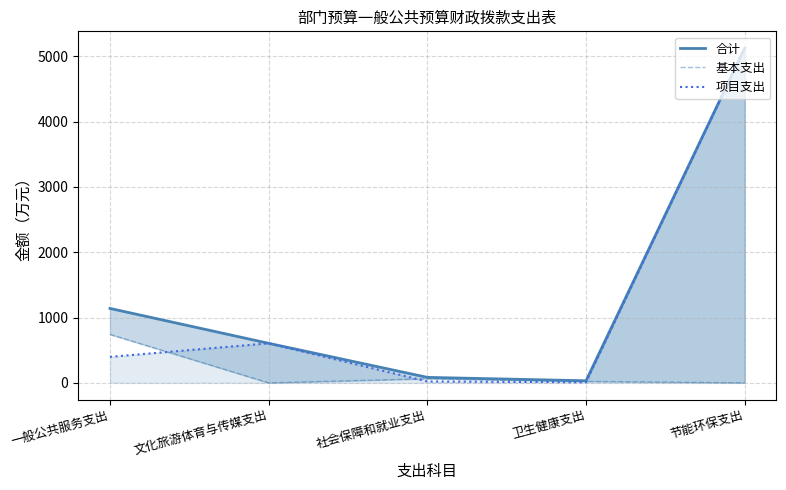

The value of 合计 at 一般公共服务支出 is 1139.2. True or false?

True